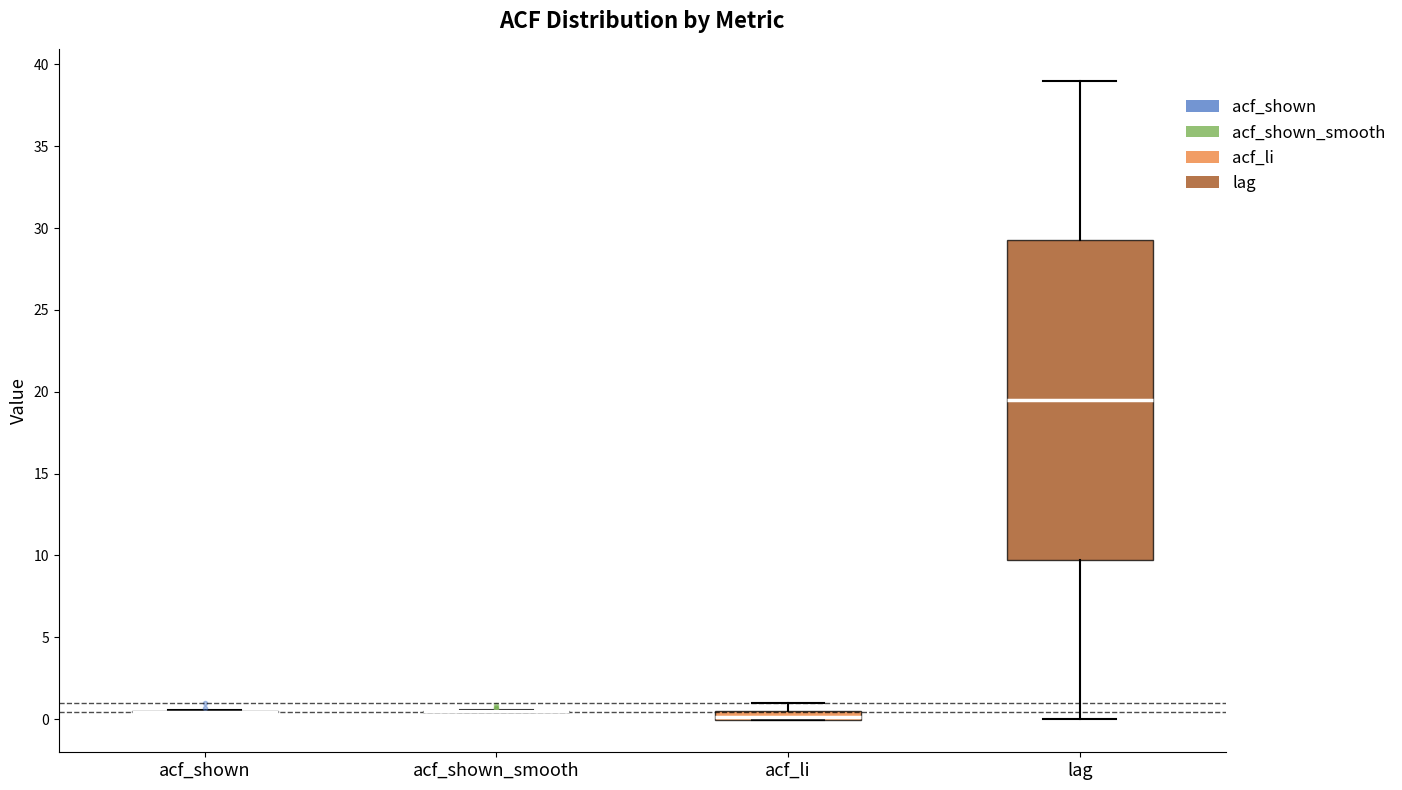

Comparing the boxes themselves (not the whiskers), which one is the tallest?

lag